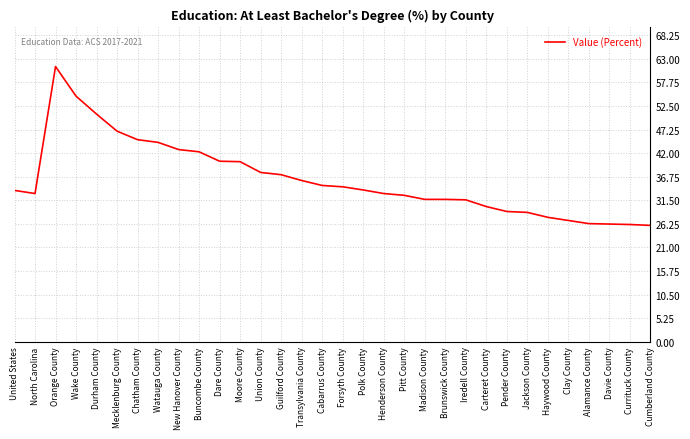

What position from the left is Dare County?

11